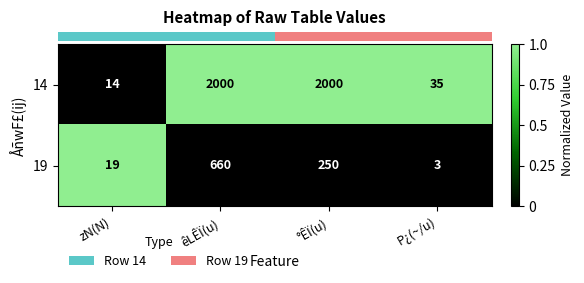

The 19 series shows 6 at zN(N). True or false?

False